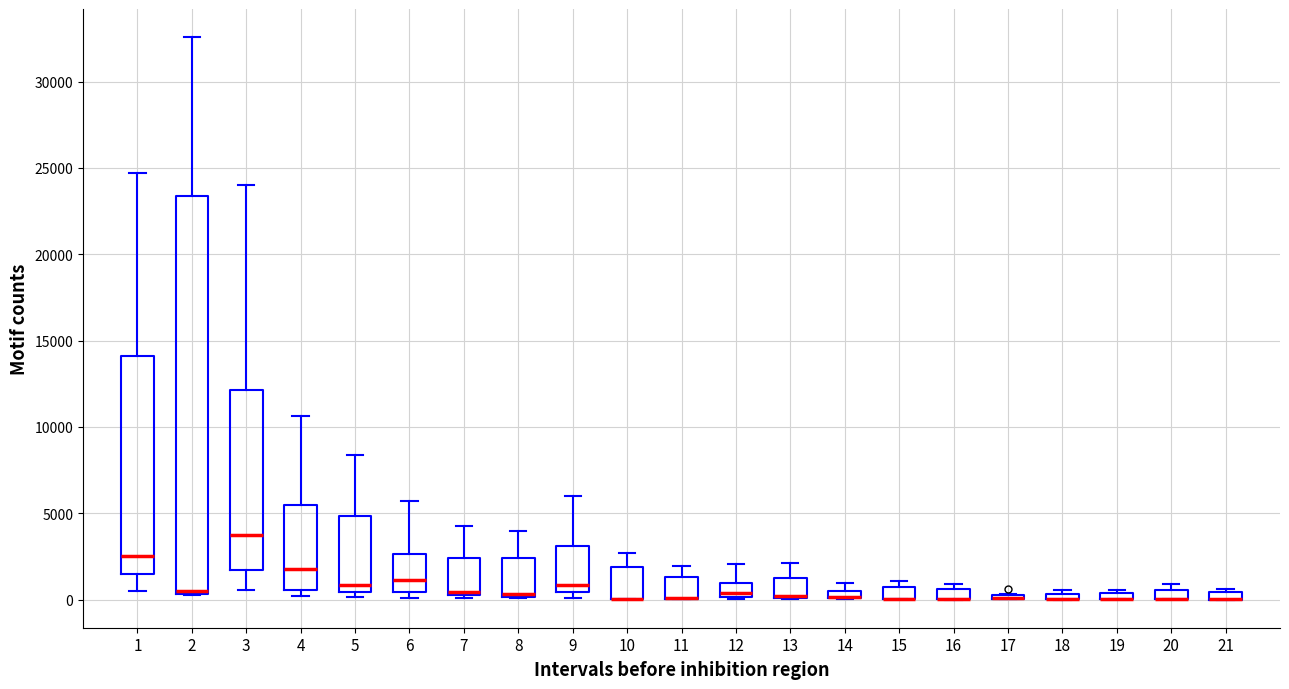

Comparing the boxes themselves (not the whiskers), which one is the tallest?

2